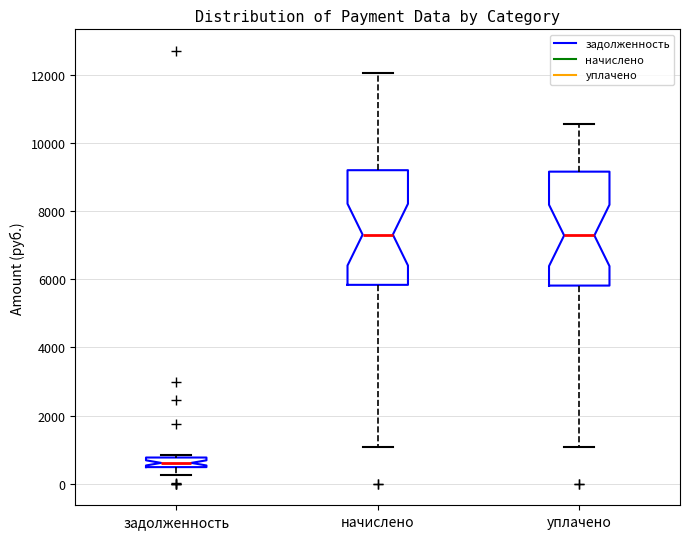

Where is the upper edge of the box for уплачено on the y-axis? The values are not printed on the chart, so give them approximately, as read against the axis.

9200